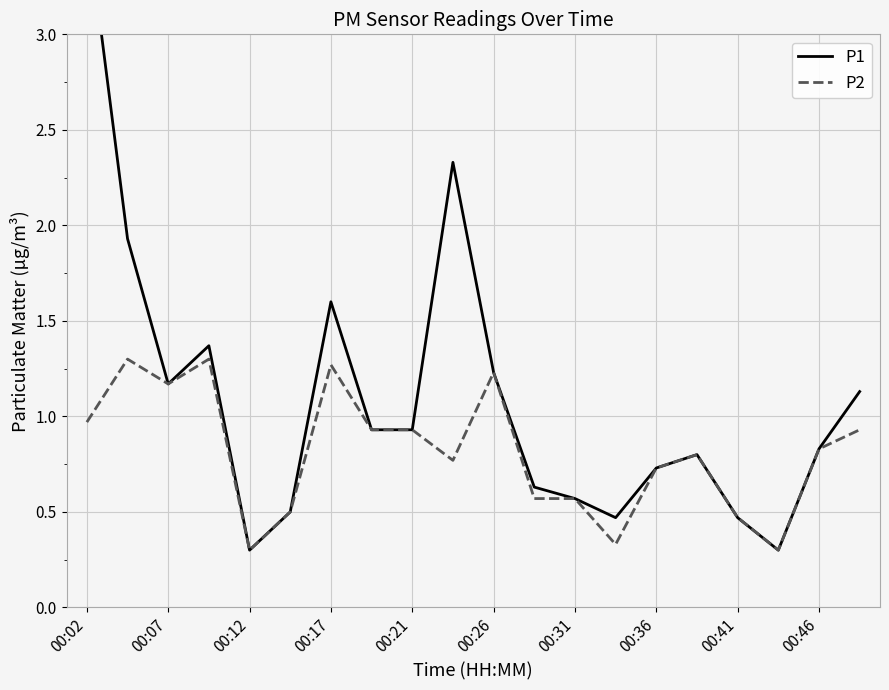

Is it true that P2 equals 0.3 at 00:12?

True